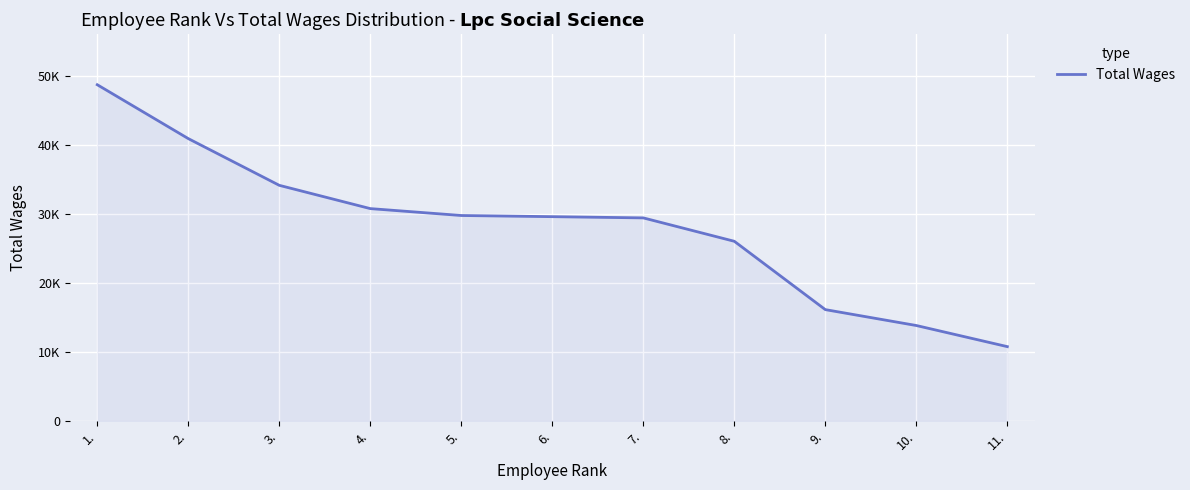

Which category has the lowest value across all series?

11.